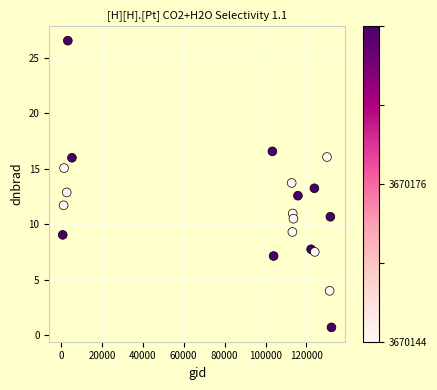

What is the range of Y values (max minus min)?

25.8